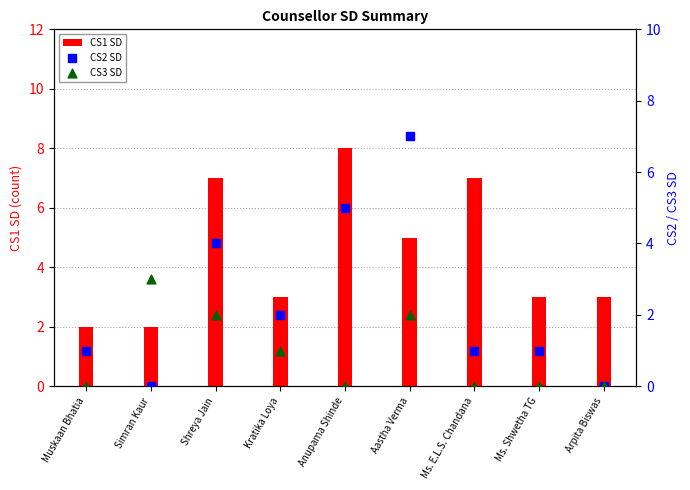

Which series contains the highest Y value?

CS1 SD